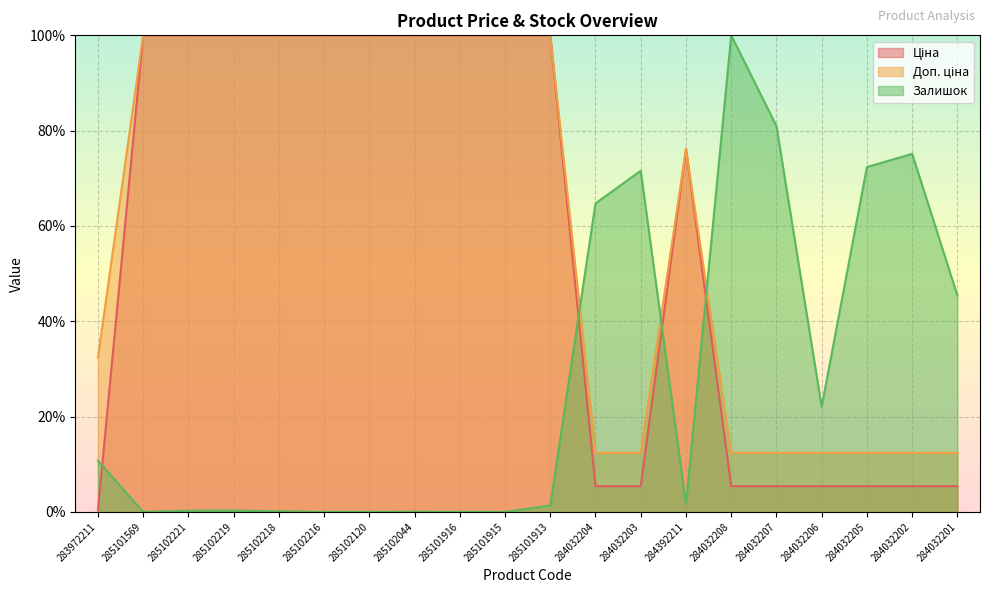

How many values in the Ціна series are below 100?

10